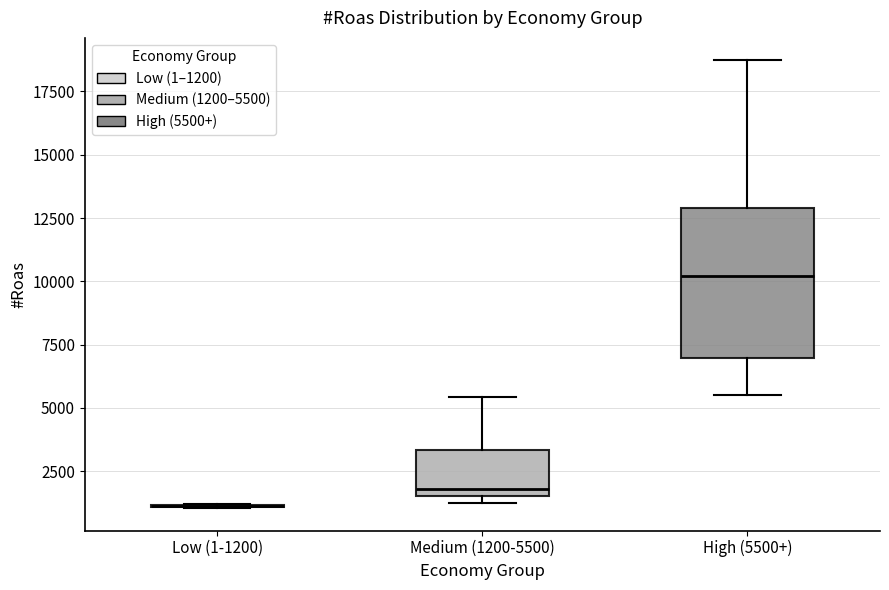

Reading left to right, read every box against the y-axis: the position of its median line, the range the box covers, and the ends of its whiskers. The values are not printed on the chart, so give them approximately, as read against the axis.

Low (1-1200): box collapsed to a line at 1000, whiskers 1000 to 1000
Medium (1200-5500): median 2000, box 1500 to 3500, whiskers 1500 (just below the box's lower edge) to 5500
High (5500+): median 10000, box 7000 to 13000, whiskers 5500 to 18500